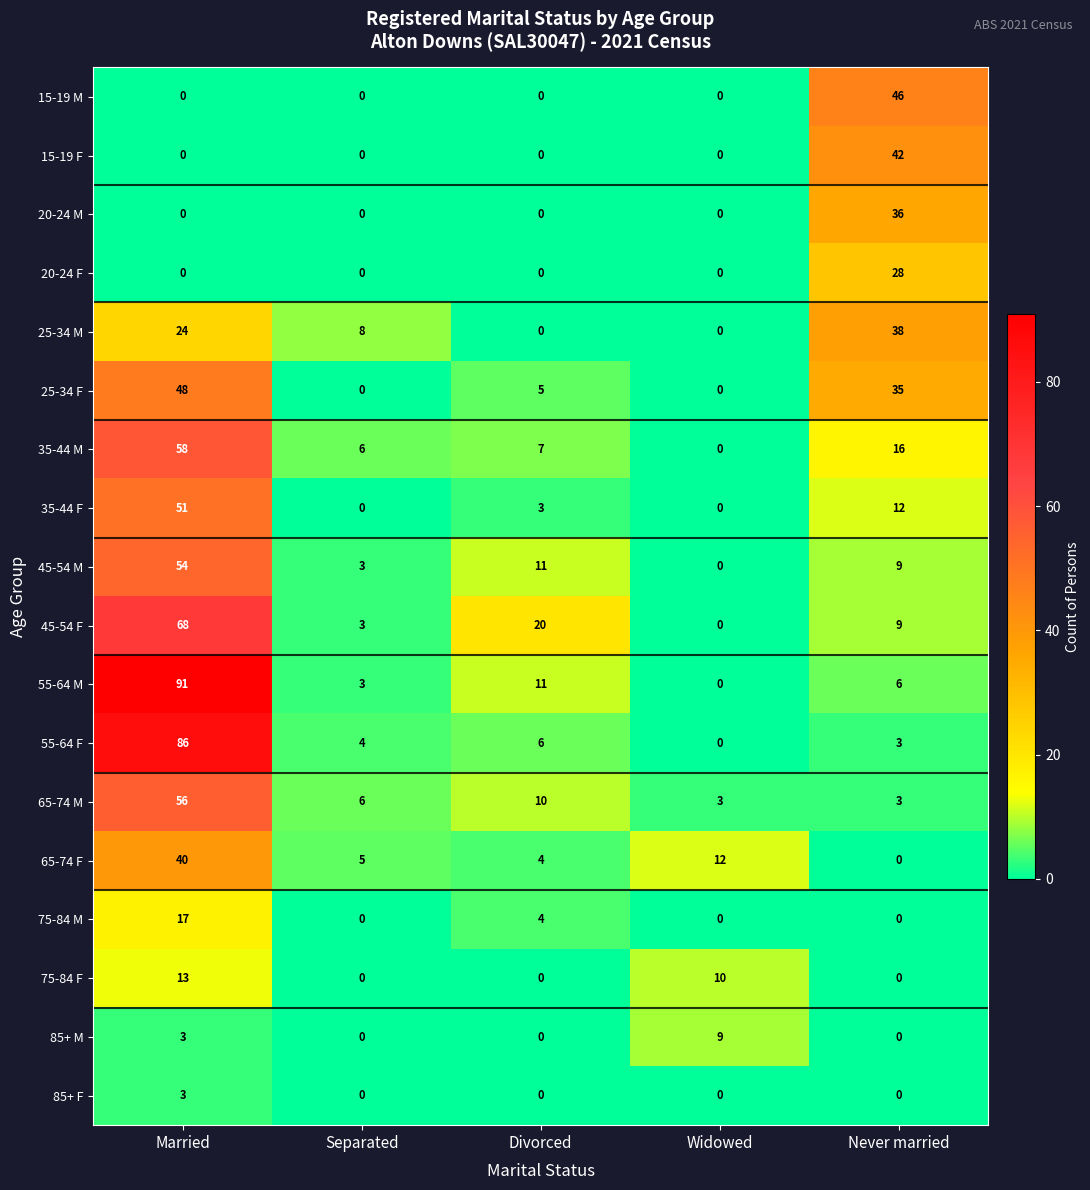

What is the difference between the 75-84 F values at Married and Never married?

13